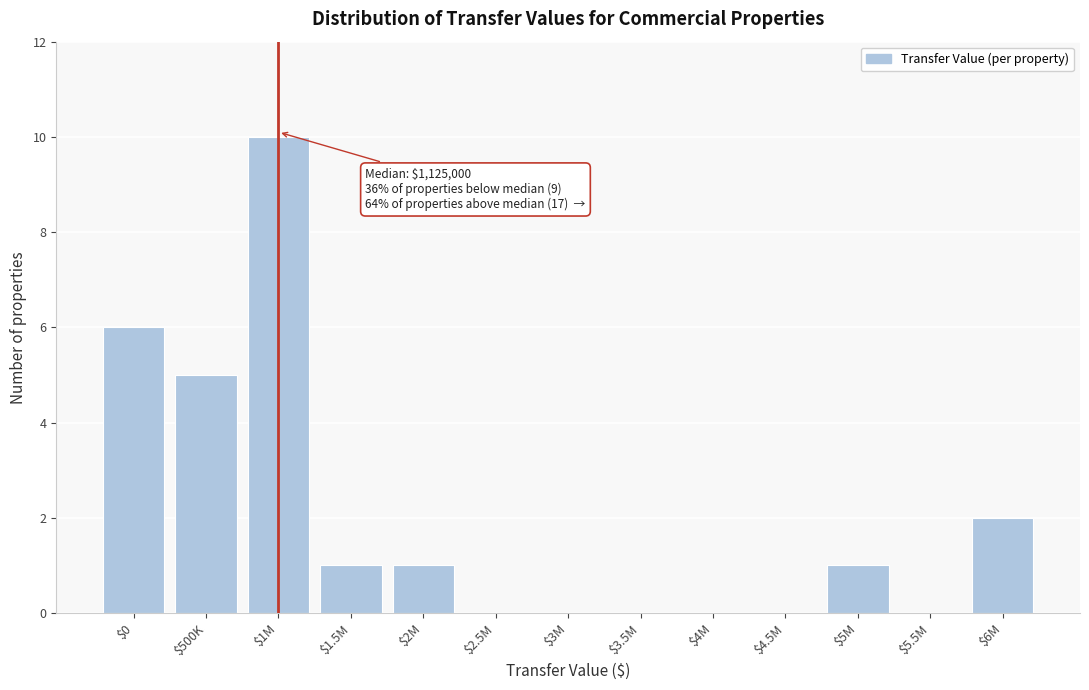

Which category has the highest value across all series?

$1M